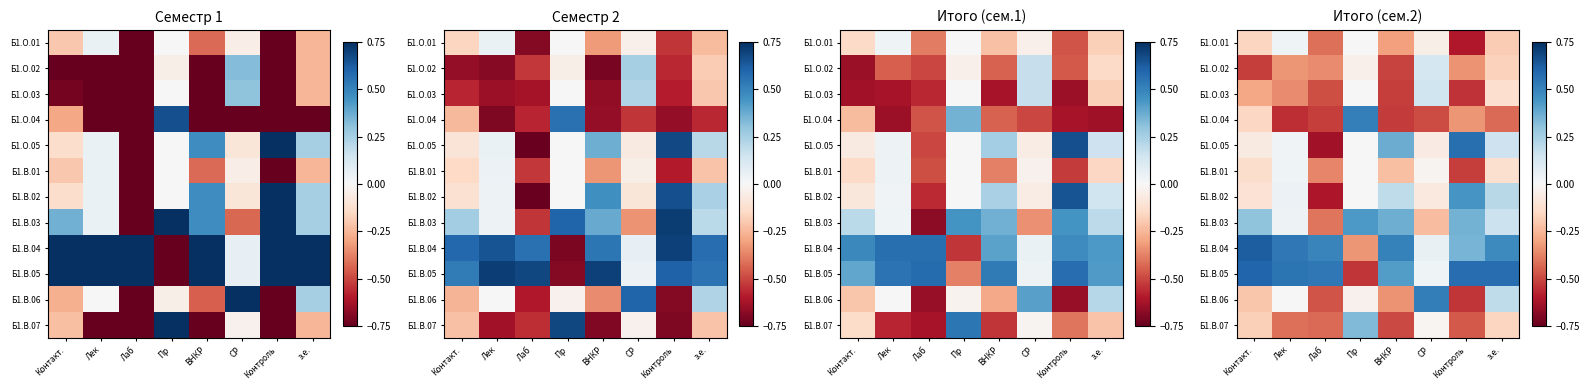

What is the smallest value displayed?

-0.6